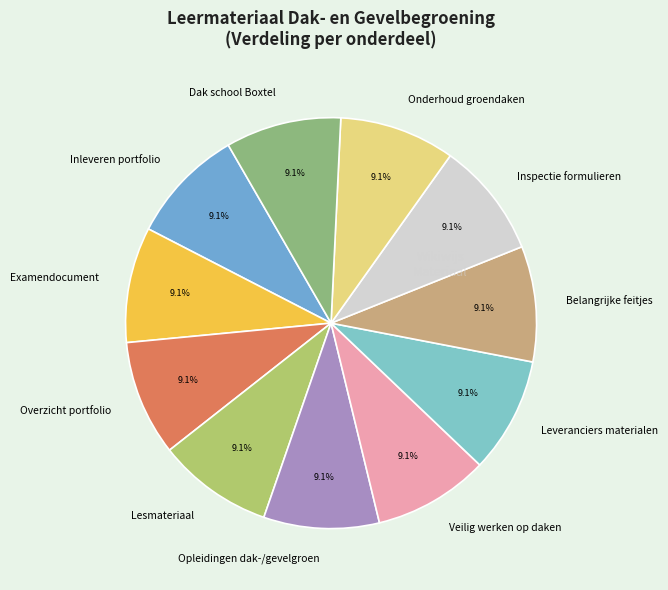

Is there any slice that represents more than half of the pie?

No